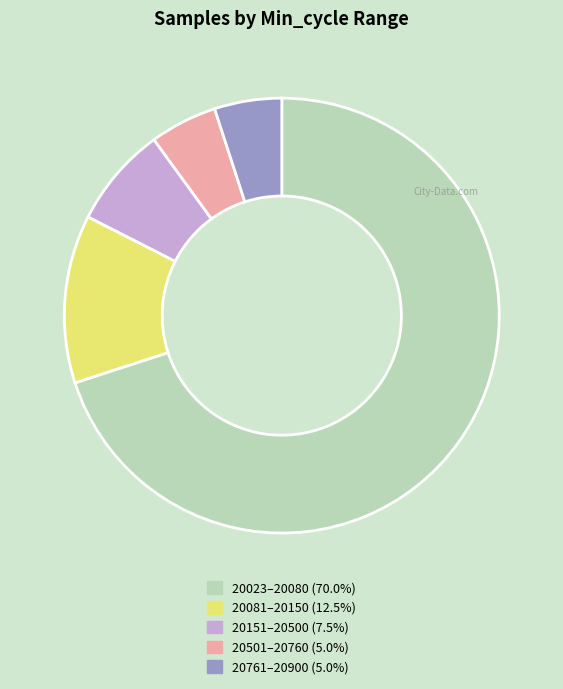

Is there any slice that represents more than half of the pie?

Yes